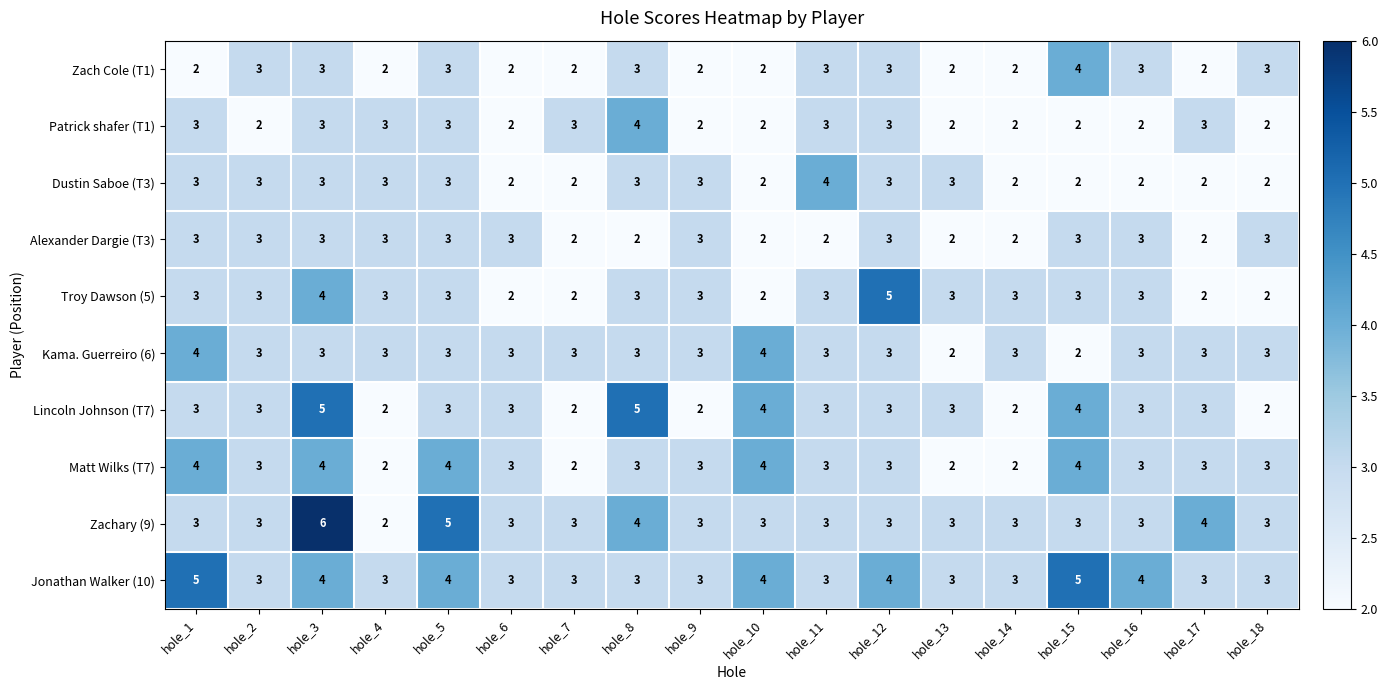

What is the approximate value of Jonathan Walker (10) at hole_18?

3